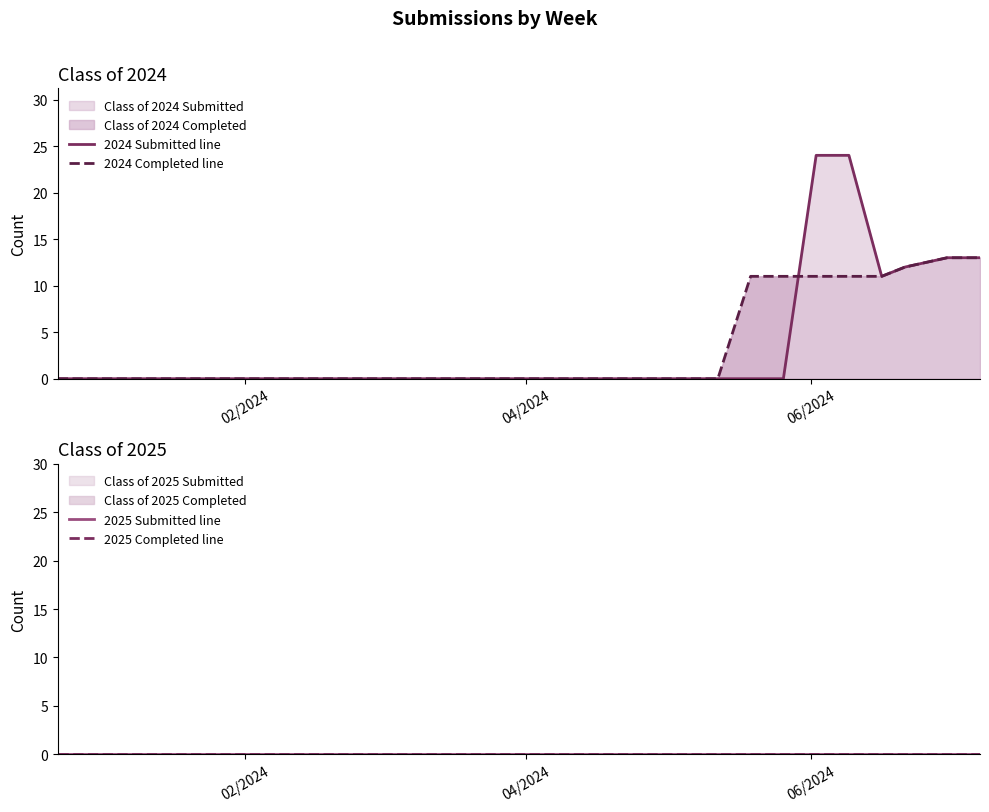

List the series in order of their peak value, lowest first.

2025 Submitted line, 2025 Completed line, 2024 Completed line, 2024 Submitted line